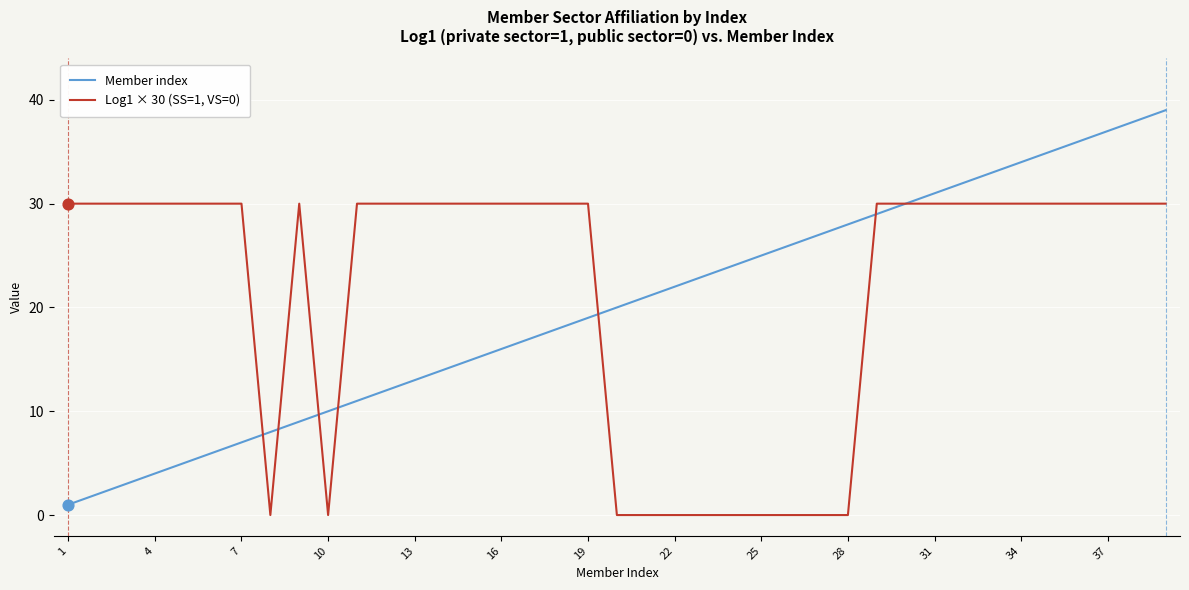

Rank the series by their average value, from highest to lowest.

Log1 × 30 (SS=1, VS=0), Member index